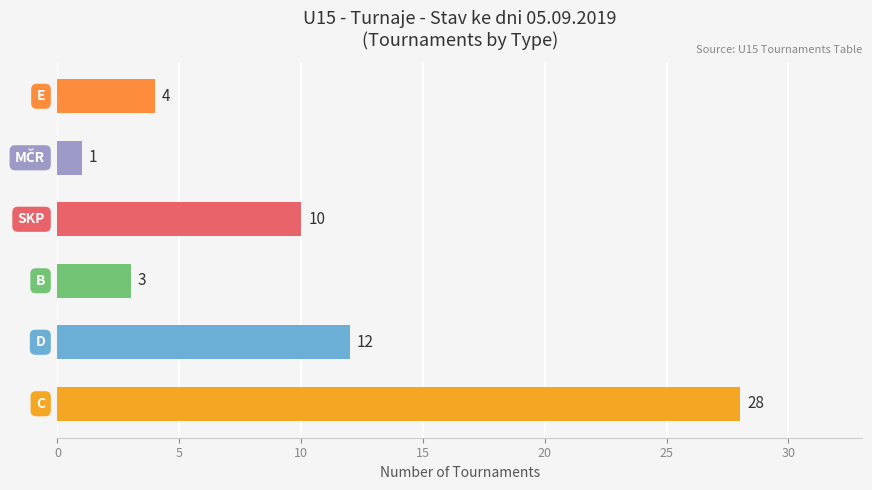

Are the bars grouped side by side (vs. stacked)?

No